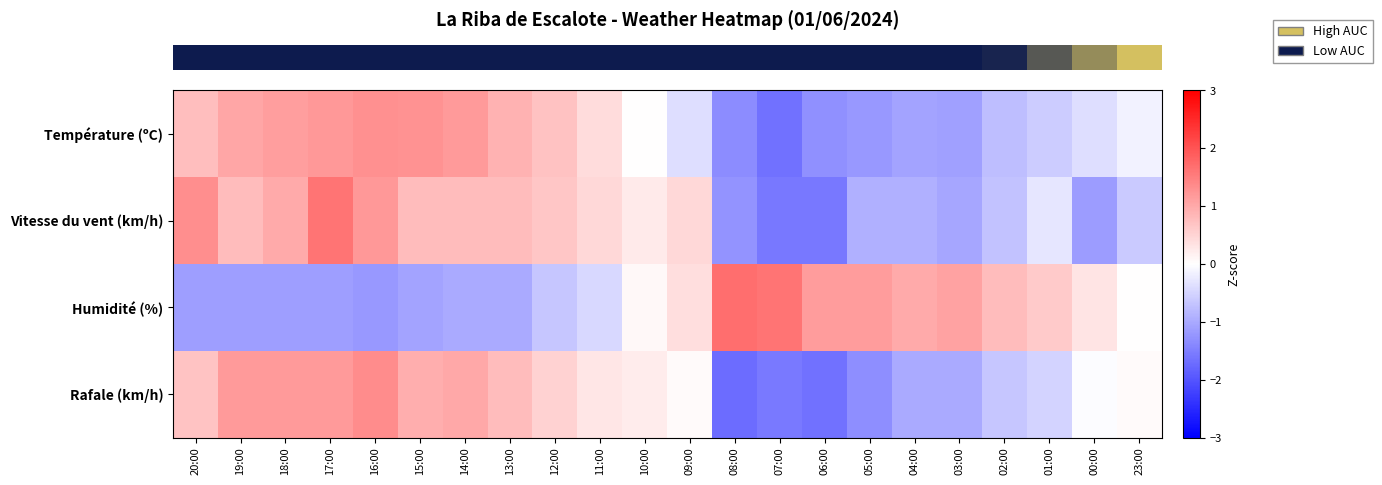

Count the number of categories in the chart.

22